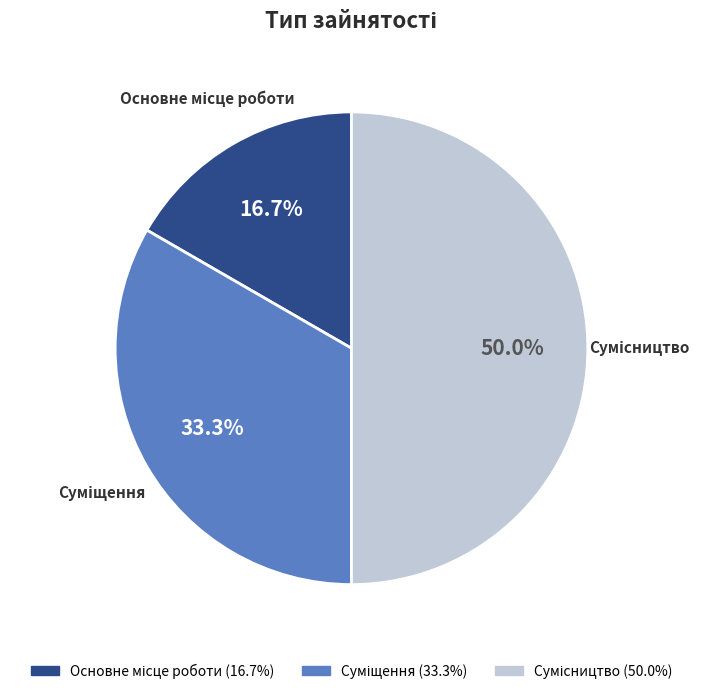

Does any single category account for the majority?

No